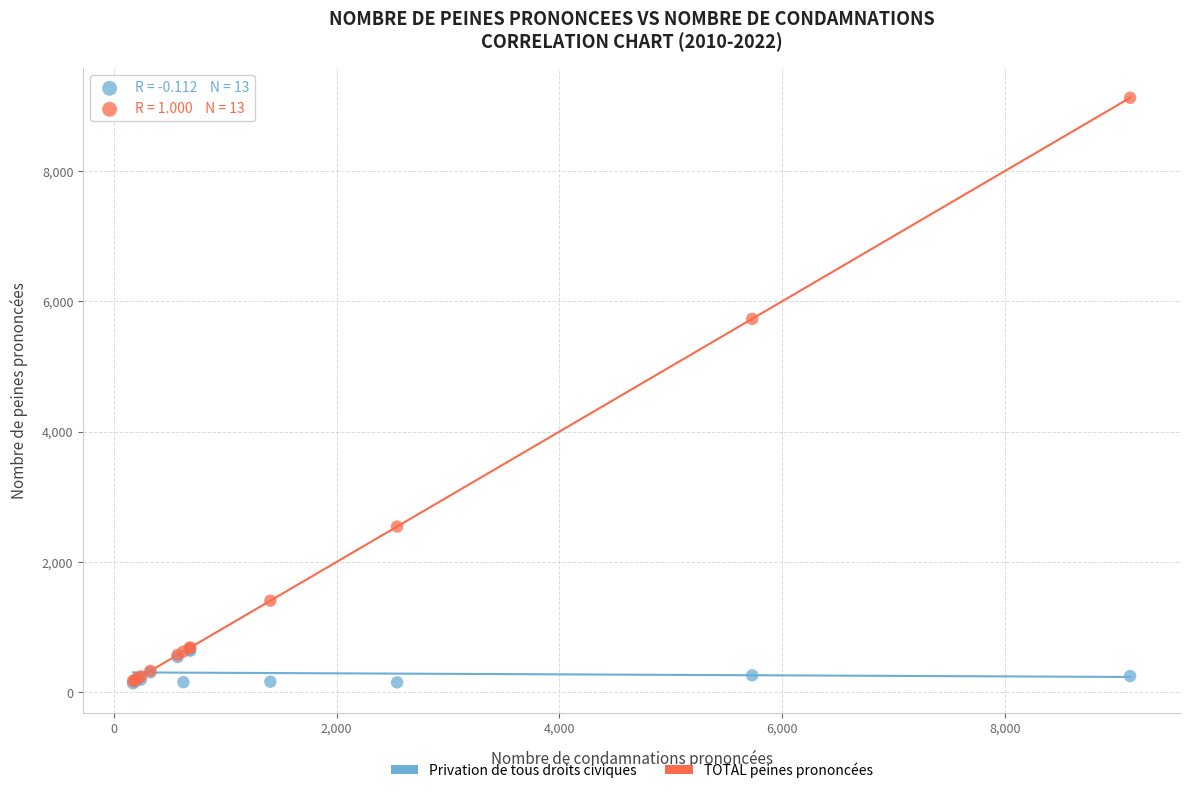

Across all series, what Y value is closest to 4630?

5730